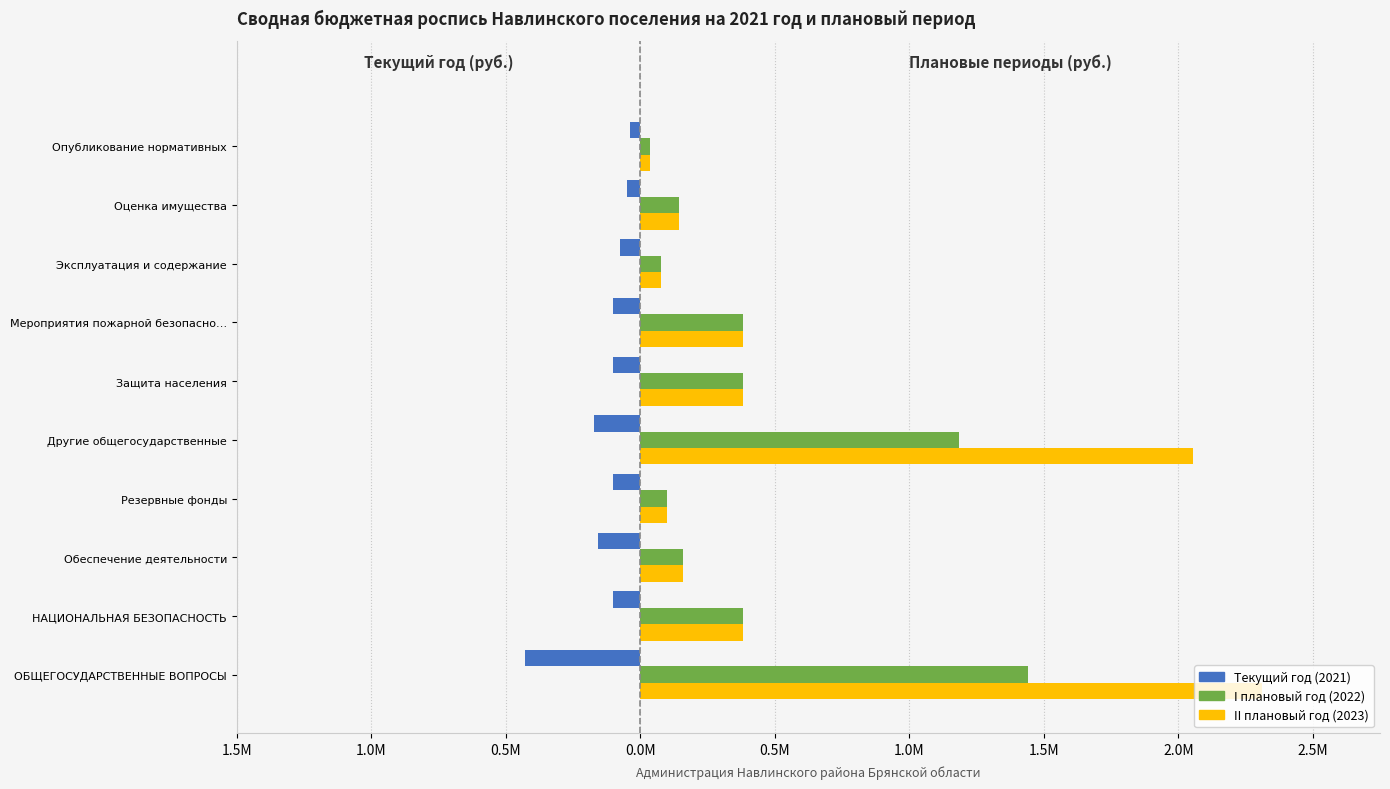

Does the chart contain stacked bars?

No